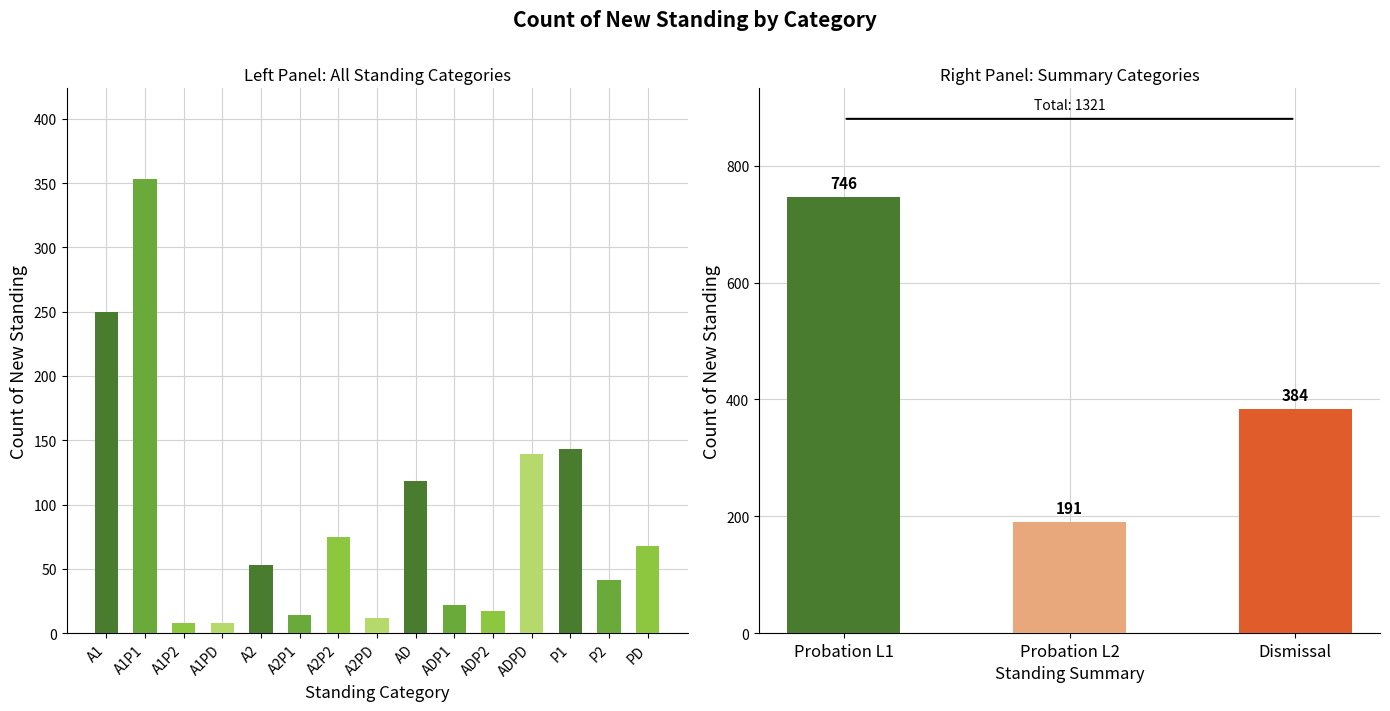

Which has a higher value, A1P2 or A1?

A1